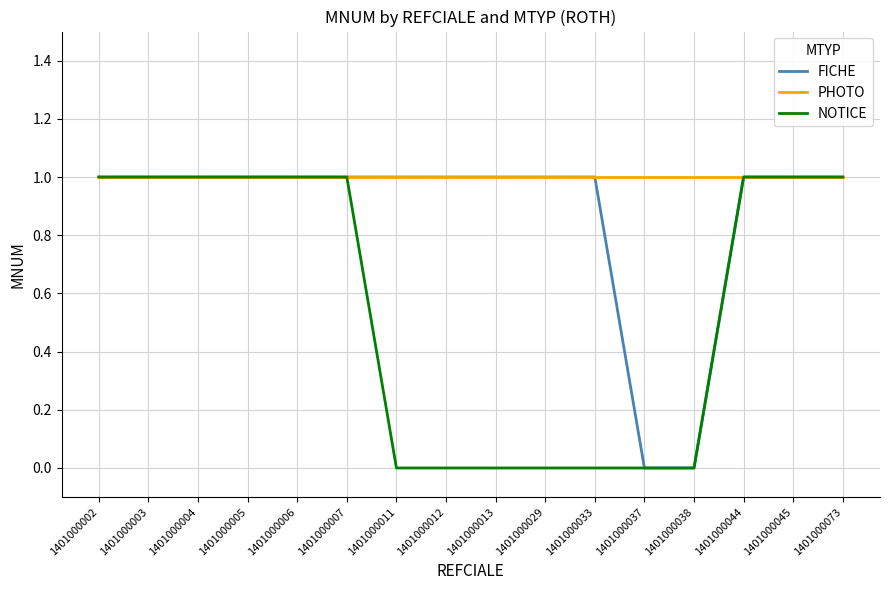

At how many categories does at least one series exceed 0?

16